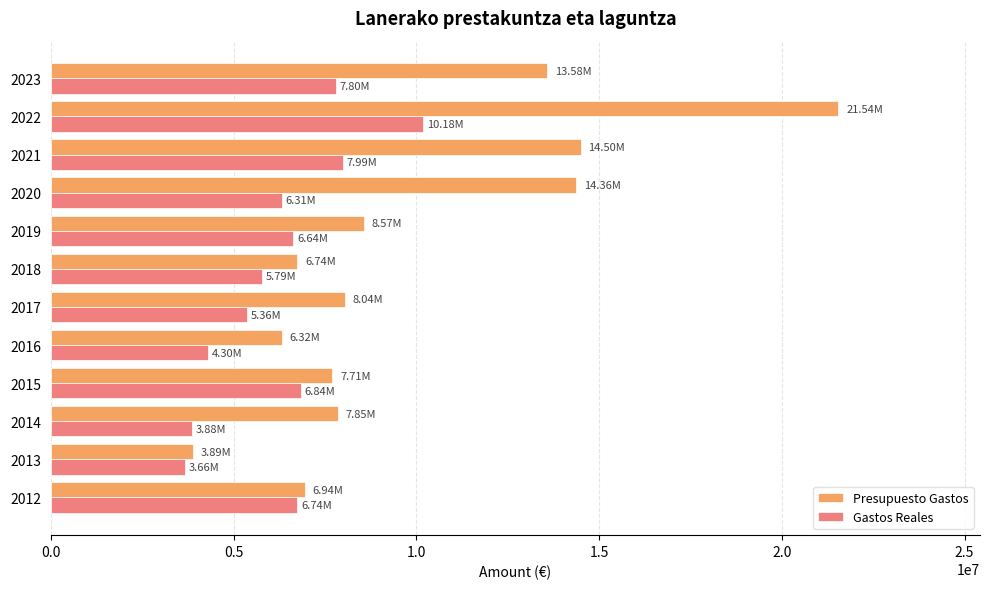

At which label is Presupuesto Gastos closest to 12719043?

2023